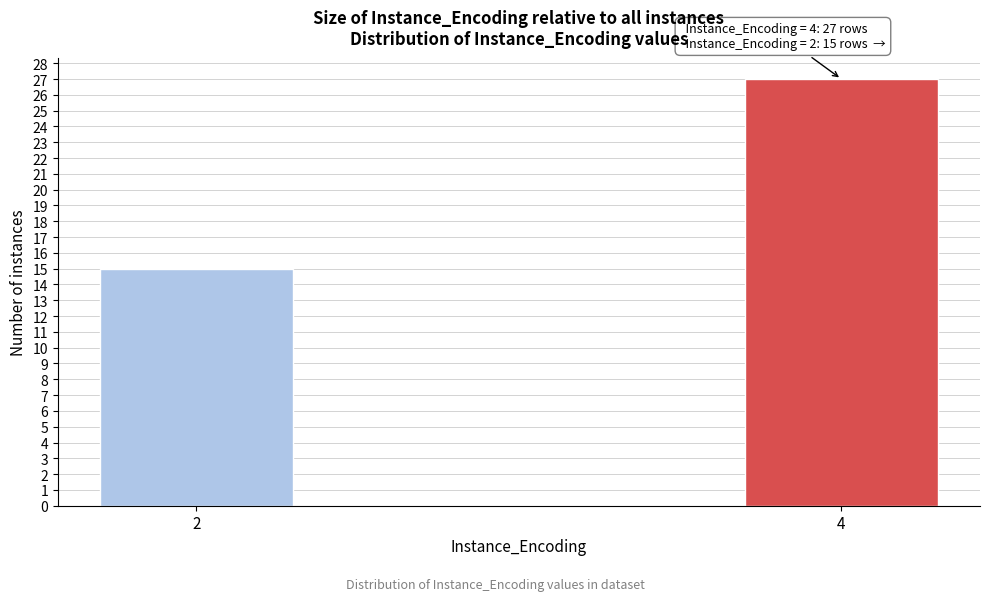

Reading left to right, extract all data points from this chart.

15	27